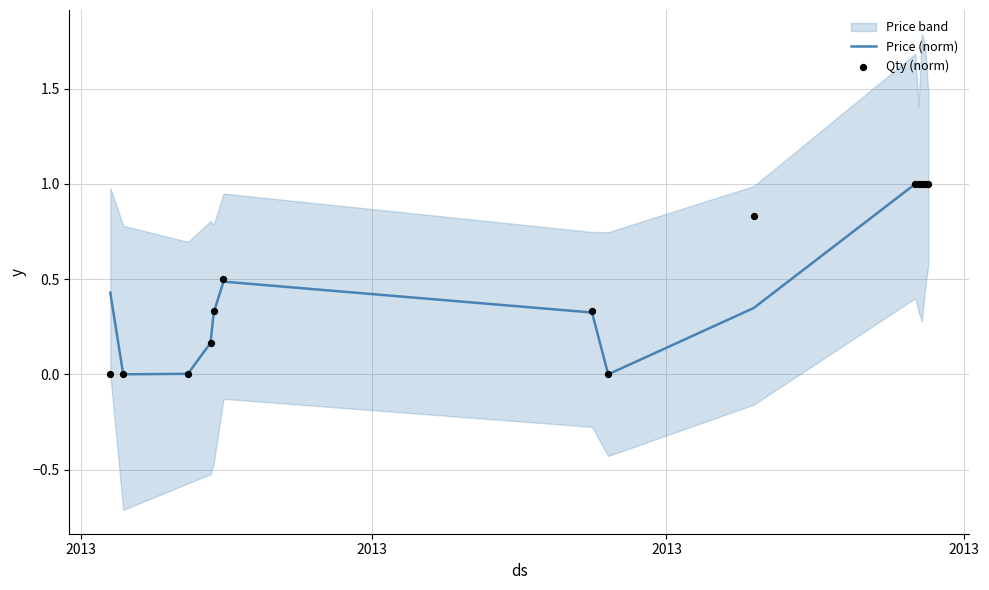

Is the value of Qty (norm) at 5 greater than the value of Price (norm) at 8?

Yes